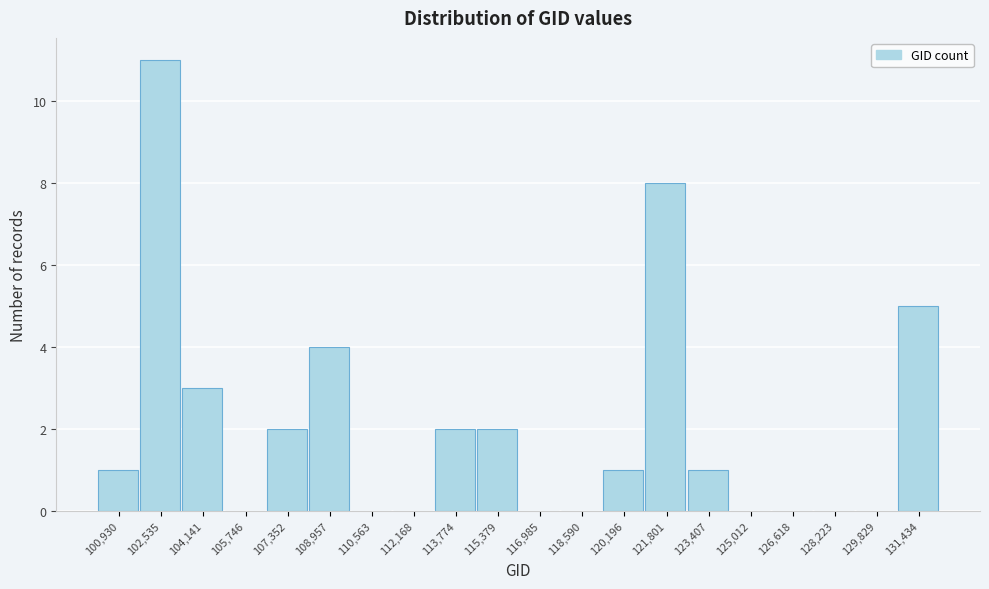

Reading left to right, list all the values displayed in this chart.

100,930=1	102,535=11	104,141=3	105,746=0	107,352=2	108,957=4	110,563=0	112,168=0	113,774=2	115,379=2	116,985=0	118,590=0	120,196=1	121,801=8	123,407=1	125,012=0	126,618=0	128,223=0	129,829=0	131,434=5